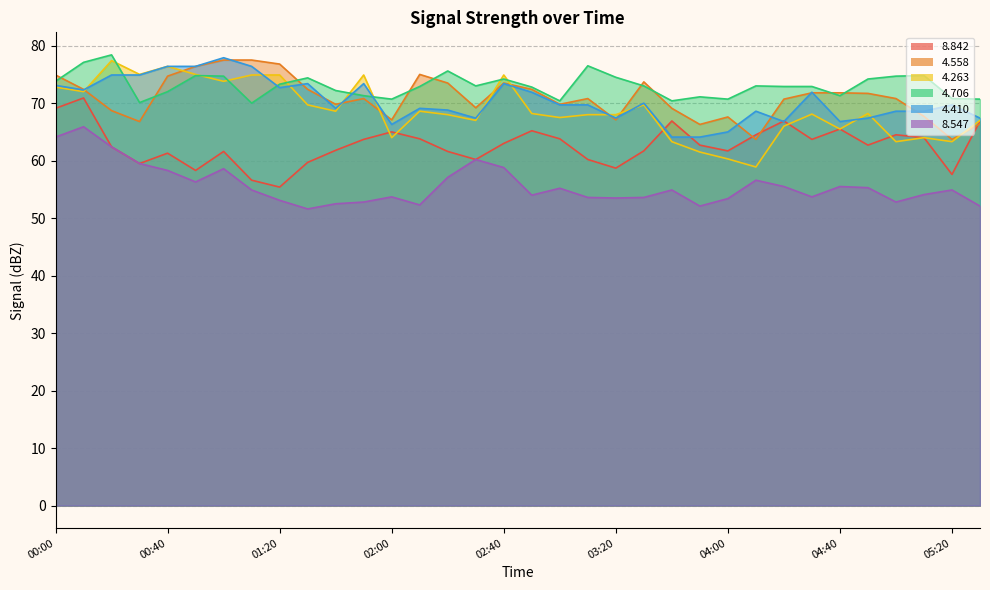

True or false:   4.410 has a value of 101.2 at 00:30.

False